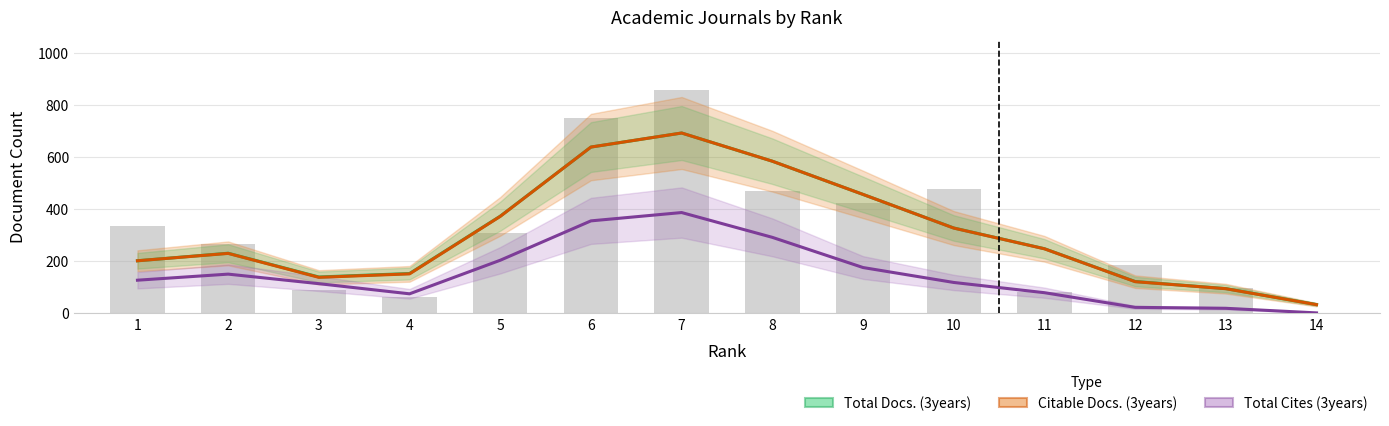

Between 6 and 12, which series saw the biggest shift?

Citable Docs. (3years)